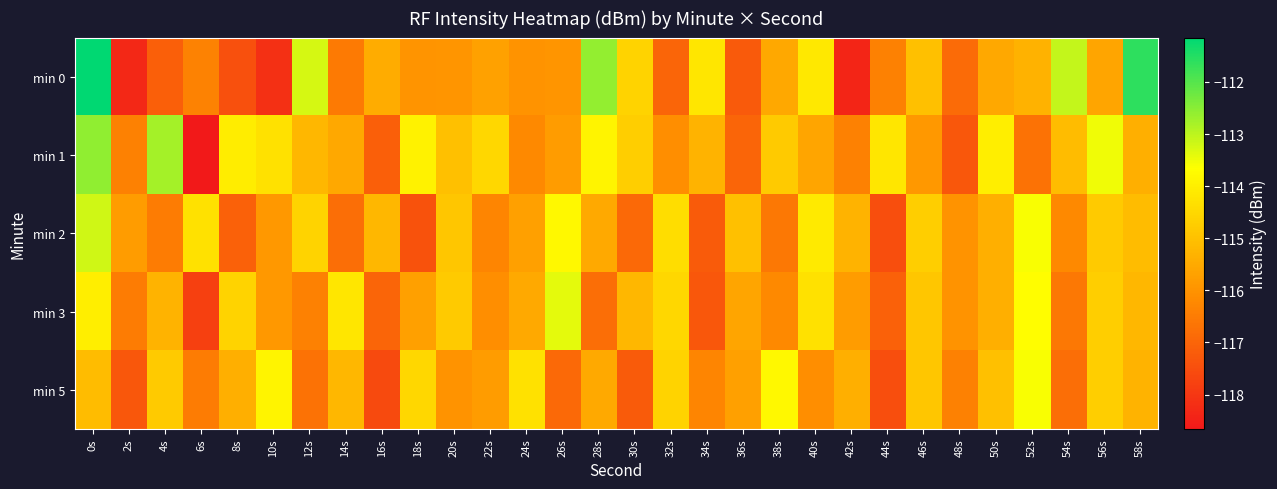

At which category is the sum across all series the highest?

0s